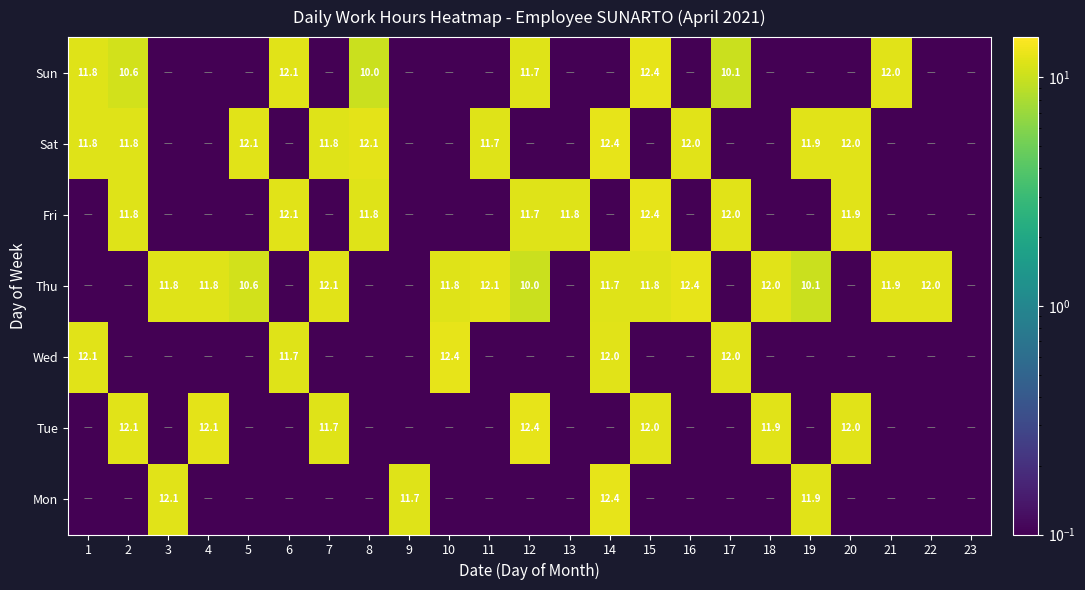

The Wed series shows 16.7 at 17. True or false?

False